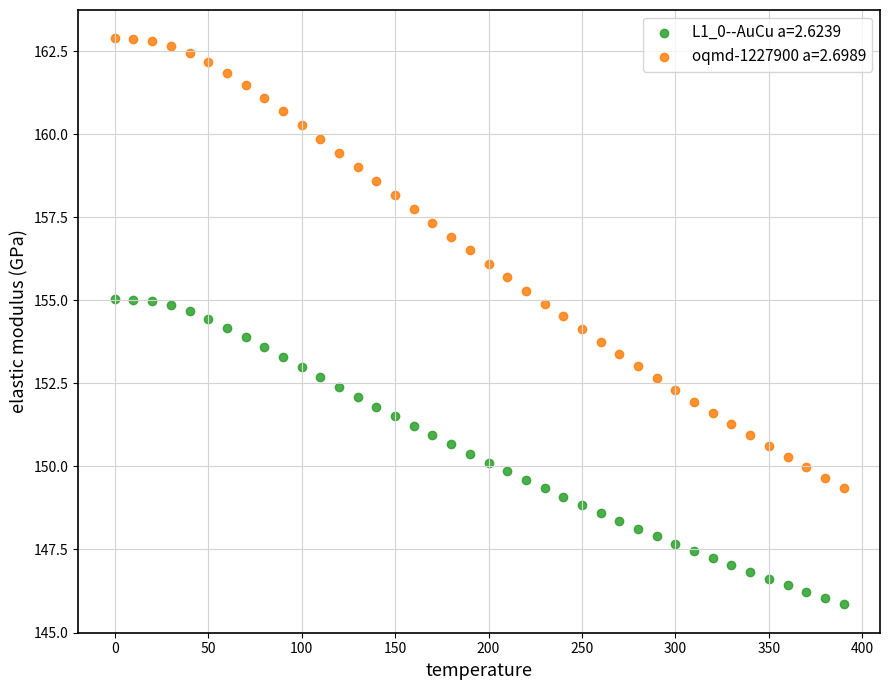

Across all data points, what is the range of Y values (max minus min)?

17.0